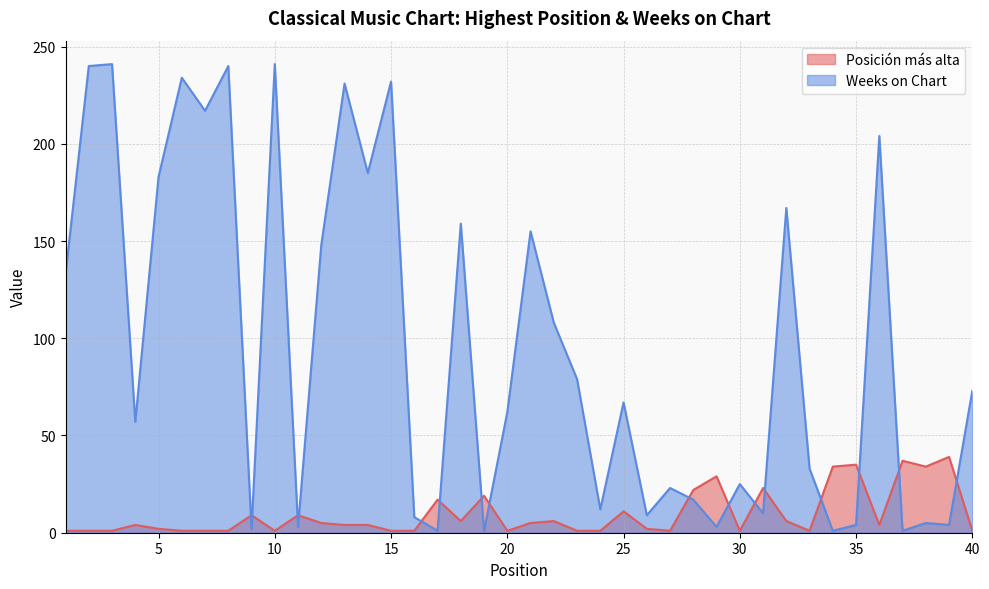

Read the Posición más alta value at 22.

6